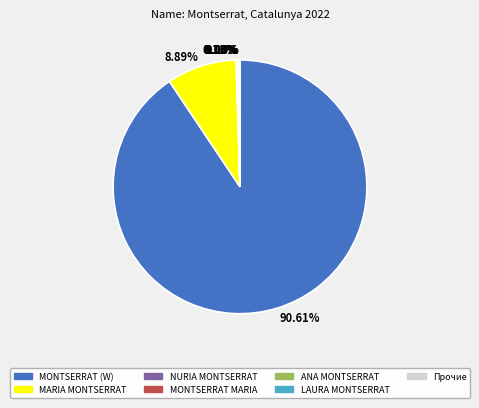

Which category accounts for the majority?

90.61%